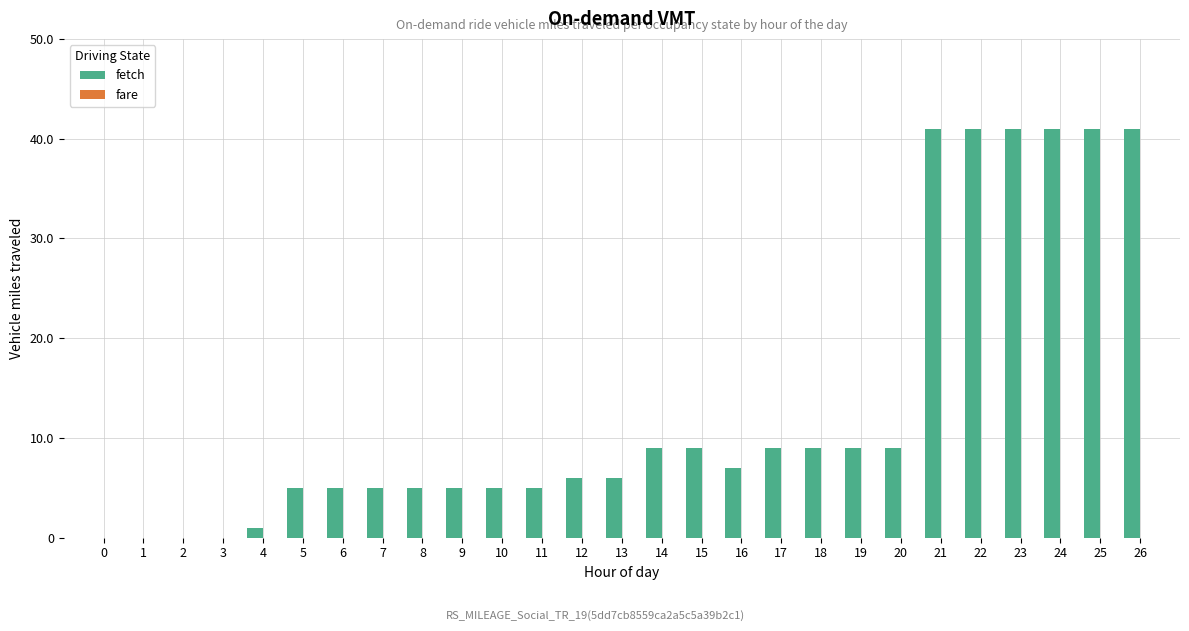

What is the greatest value displayed?

41